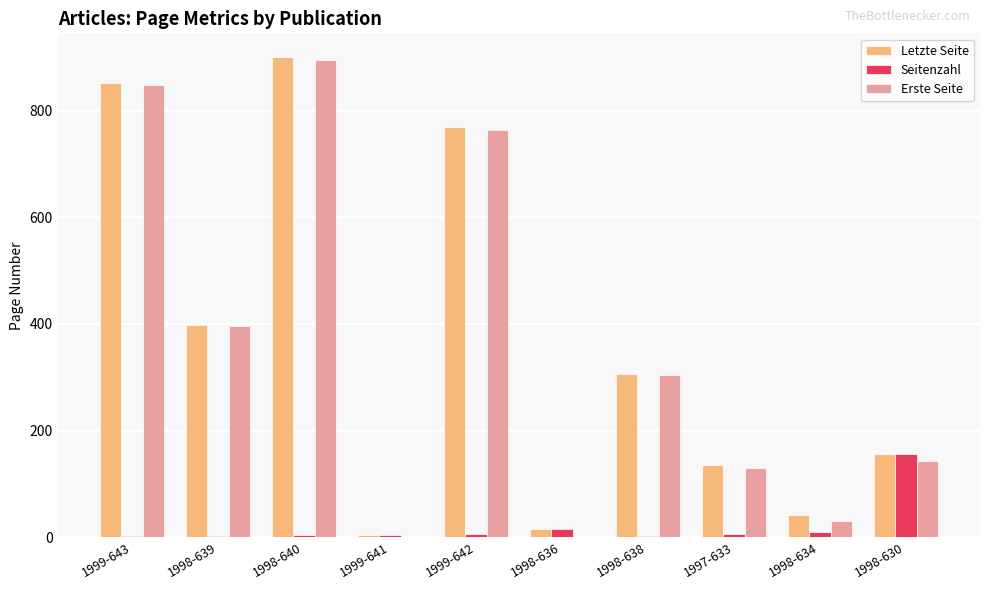

True or false: Letzte Seite has a value of 136 at 1997-633.

True